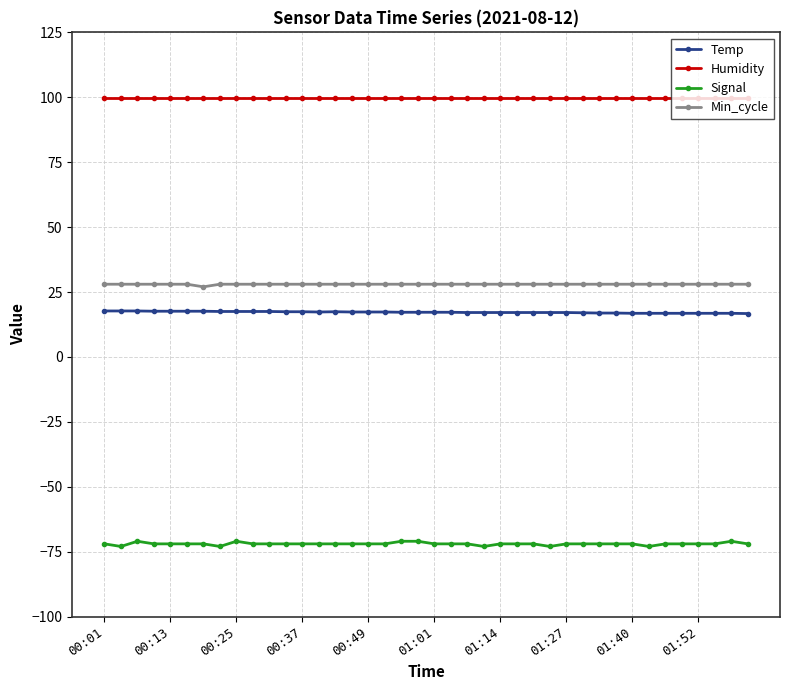

What is the maximum value shown in the chart?

99.9